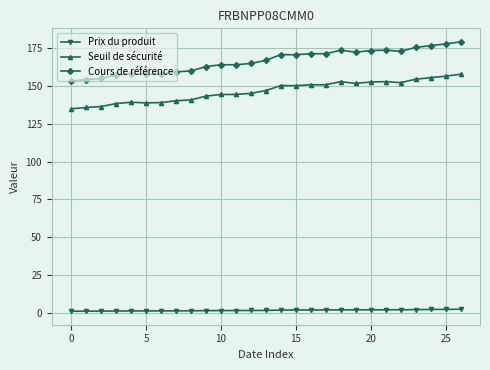

Which series has the largest total across all categories?

Cours de référence